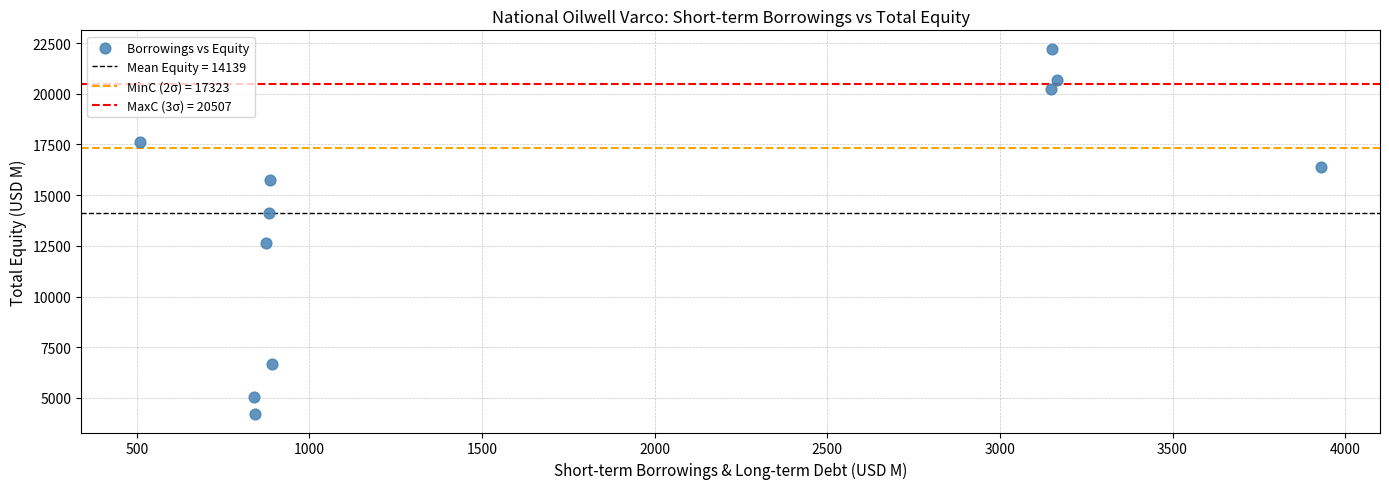

What Y value in the scatter plot is closest to 13212?

12628